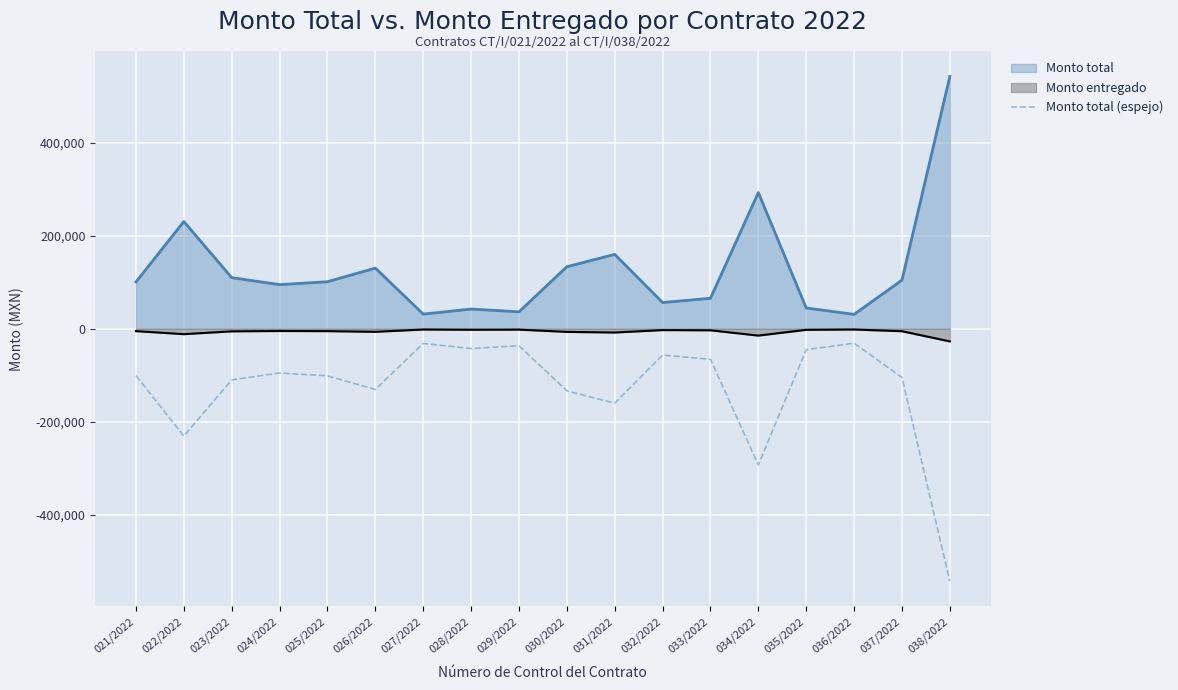

Reading left to right, extract all data points from this chart.

-100731.3	-230784.3	-110000.0	-94999.4	-101268.0	-130566.1	-31570.1	-42472.2	-36484.7	-133448.5	-160109.0	-56519.4	-65620.0	-293004.3	-44822.4	-31030.0	-104677.2	-542880.0